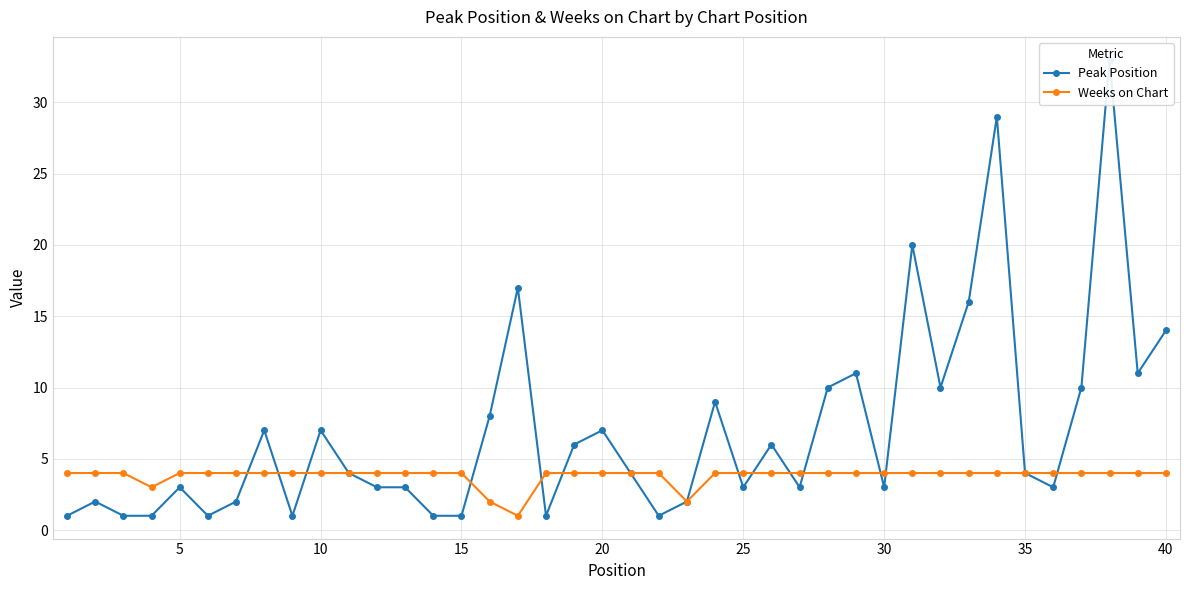

How many Weeks on Chart values are between 4 and 5?

36